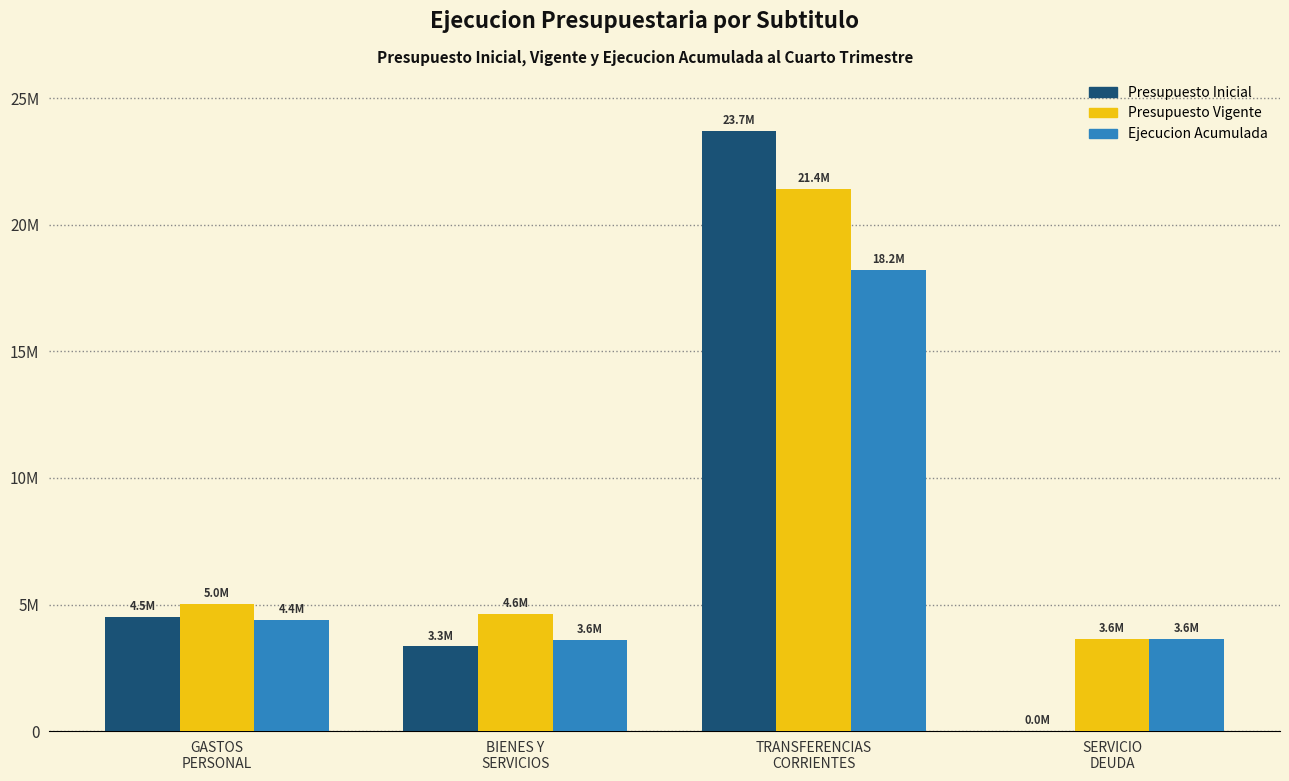

What are all the series names shown in the legend?

Presupuesto Inicial, Presupuesto Vigente, Ejecucion Acumulada